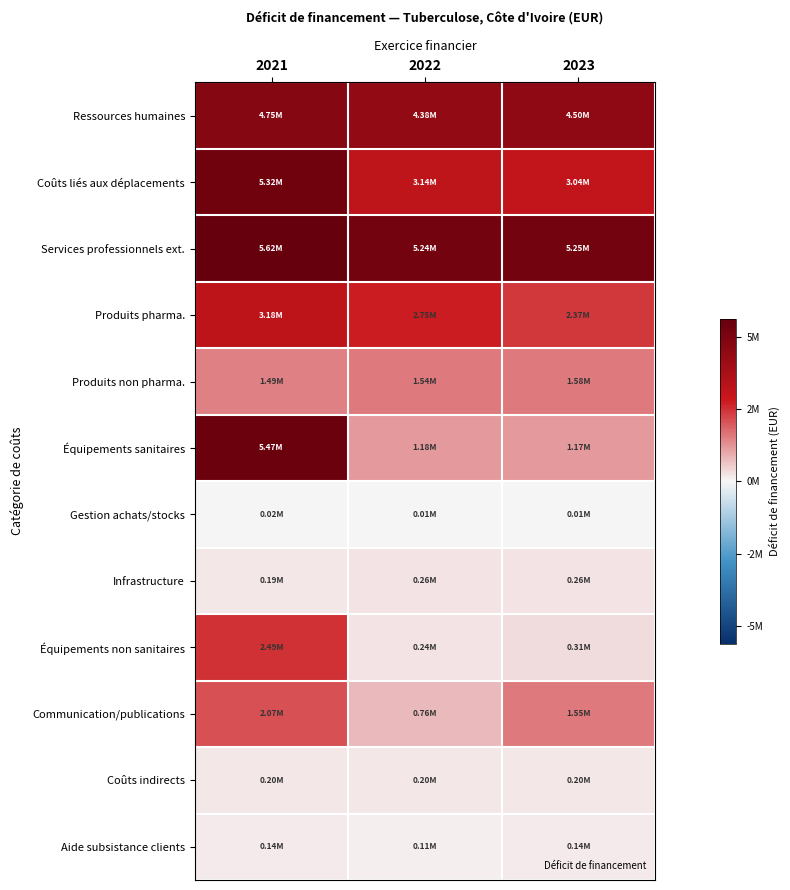

Which series has the largest total across all categories?

Services professionnels ext.